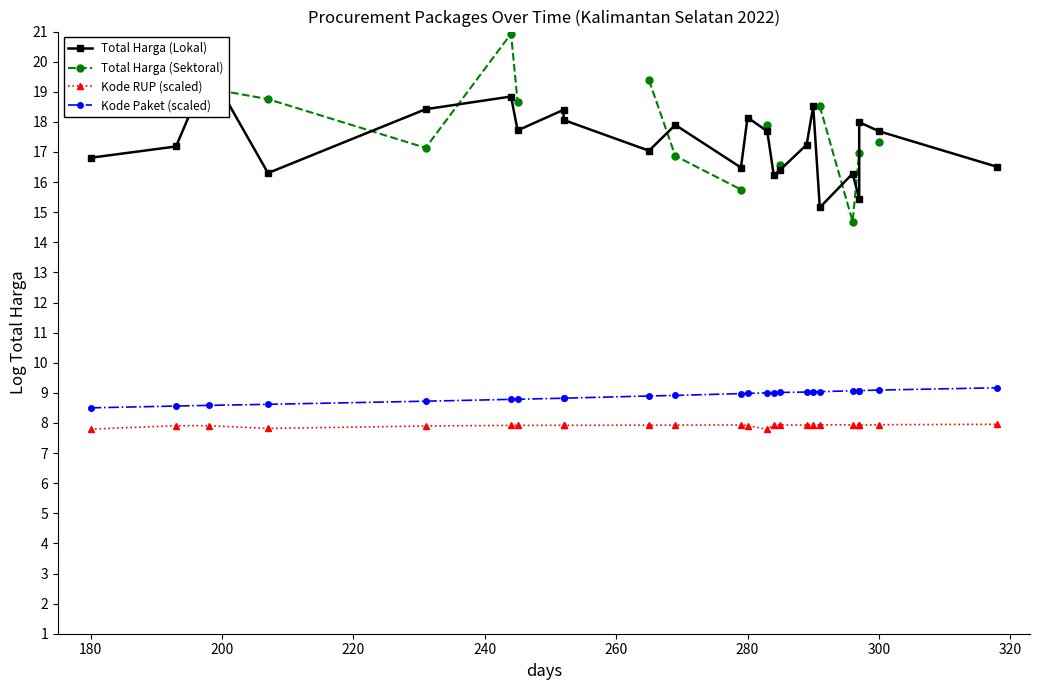

What is the difference between the maximum and second lowest values in the Kode RUP (scaled) series?

0.2